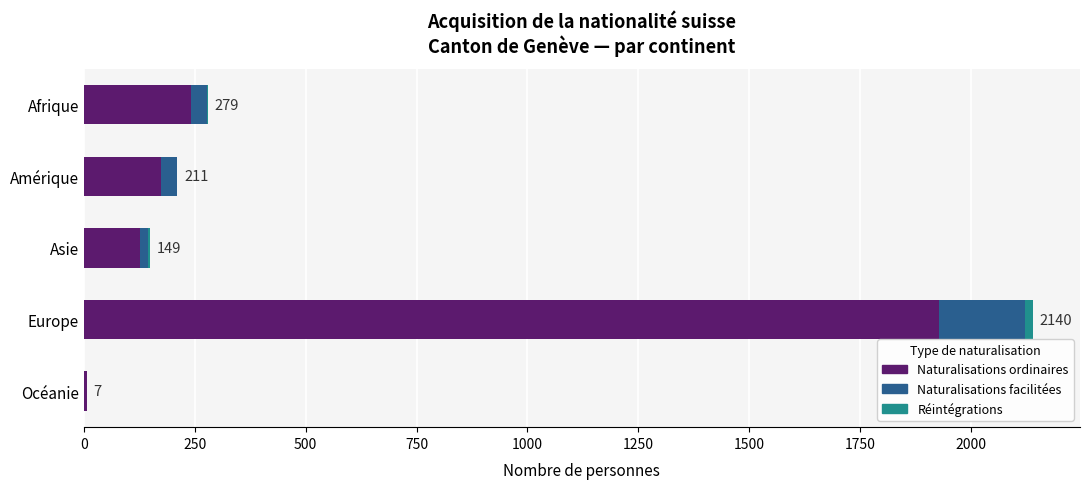

What is the sum of all Naturalisations ordinaires values?

2476